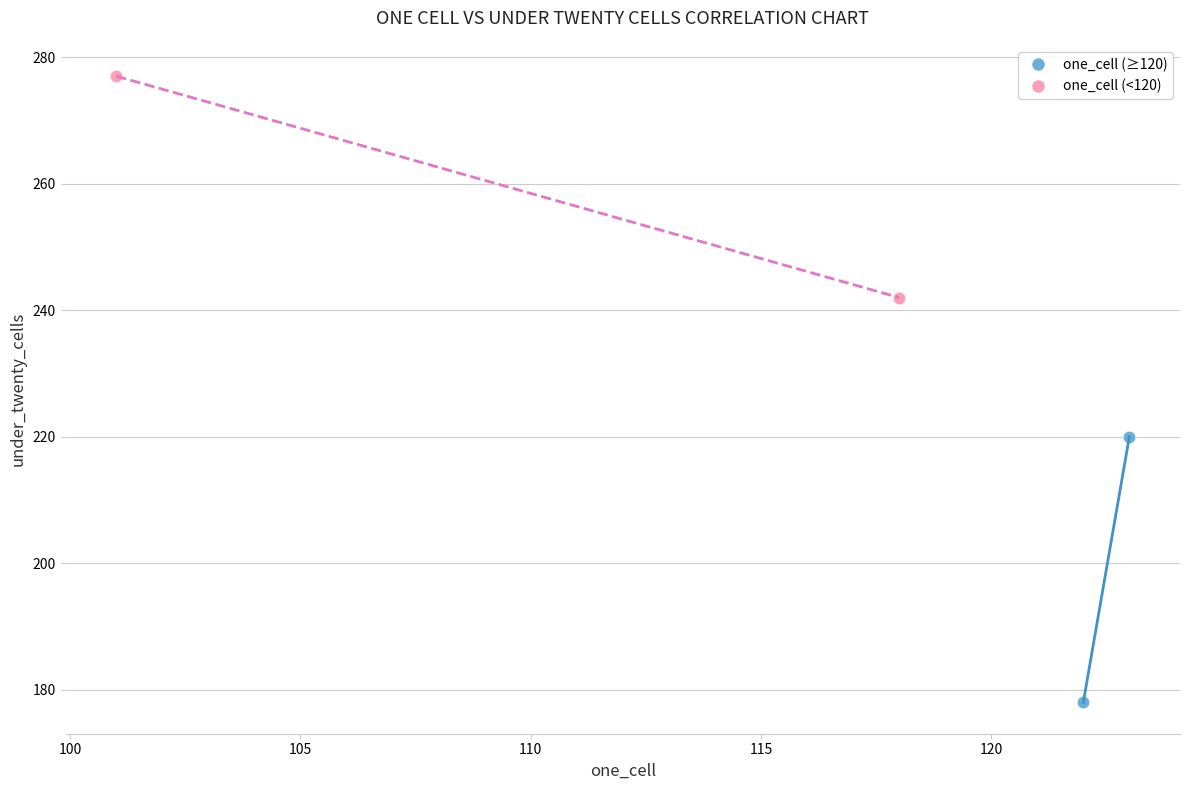

Which series contains the highest Y value?

one_cell (<120)